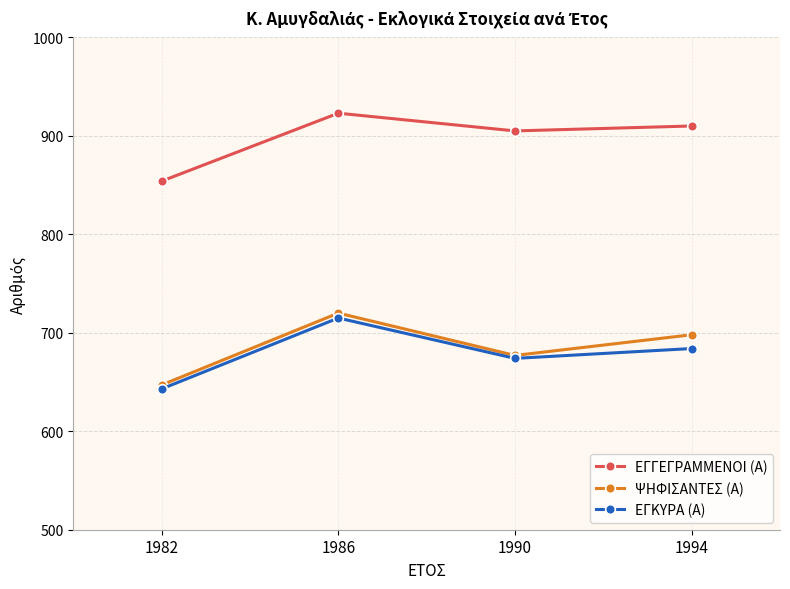

What is the difference between the highest and lowest values at 1990?

231